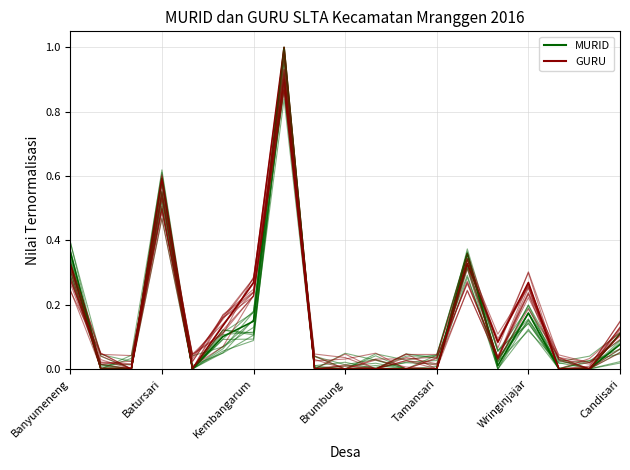

The MURID series shows 0.5 at Sumberejo. True or false?

False